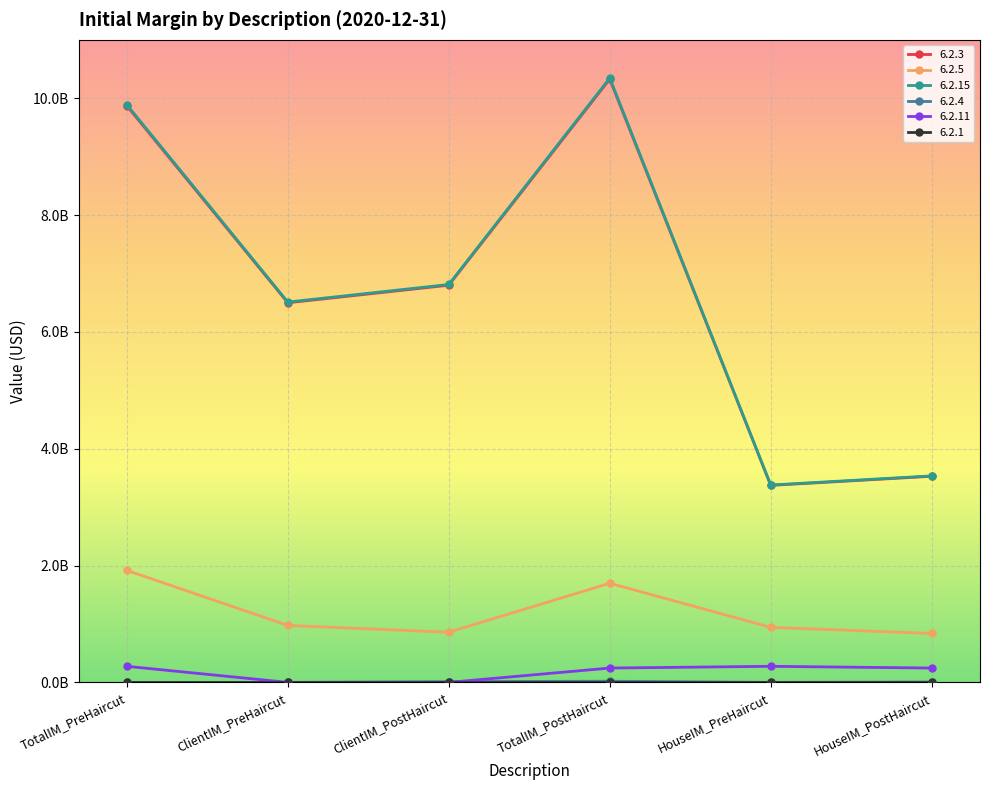

How many 6.2.11 values are between 0 and 274948275?

6